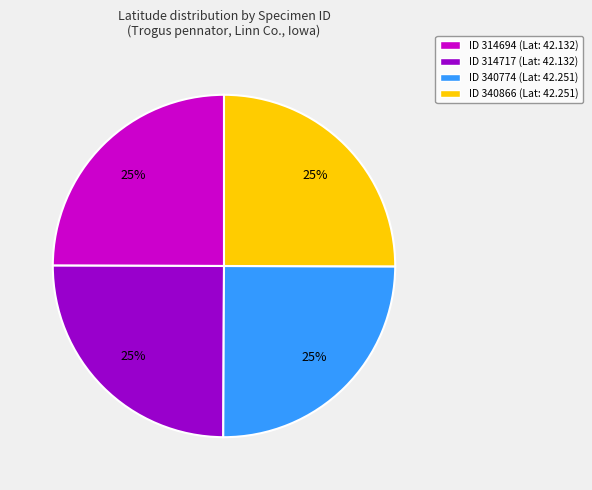

To the nearest percent, what is the average slice percentage?

25%